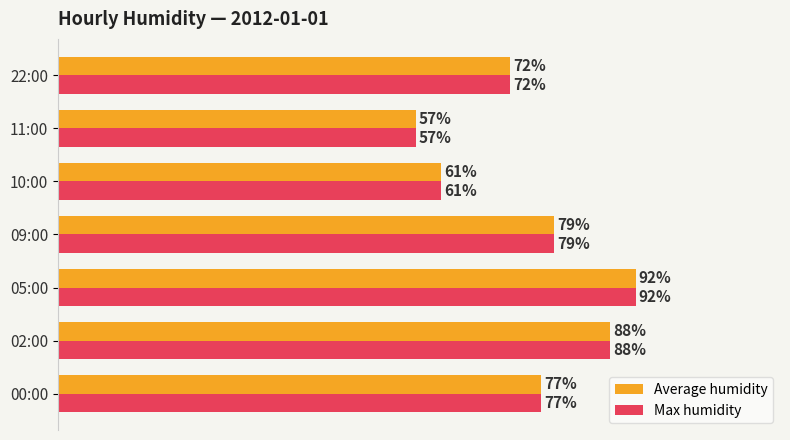

At which category does the chart reach its peak across all series?

05:00